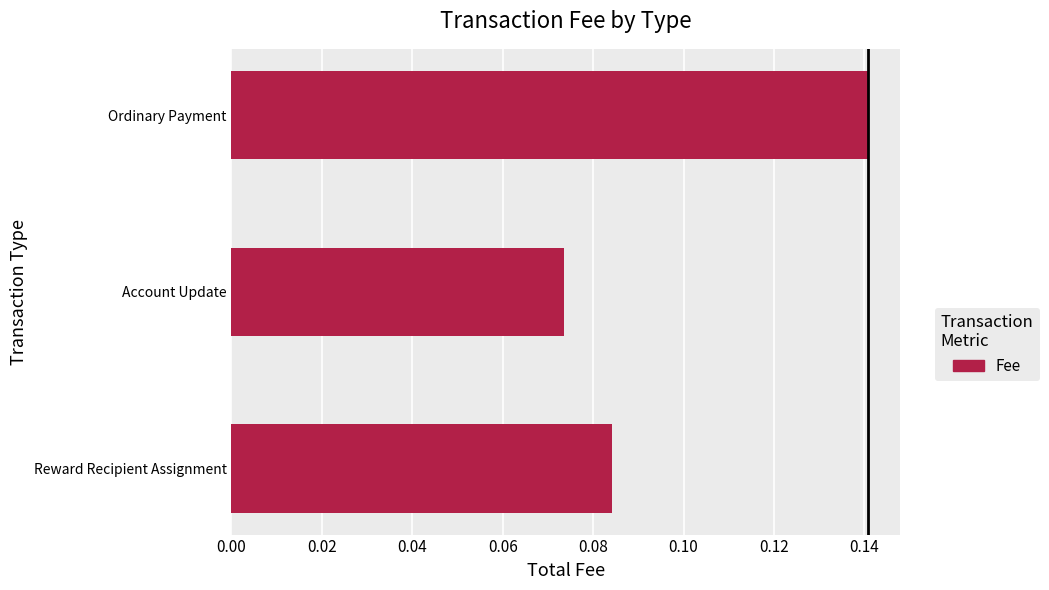

List the labels in order of value, largest first.

Ordinary Payment, Reward Recipient Assignment, Account Update